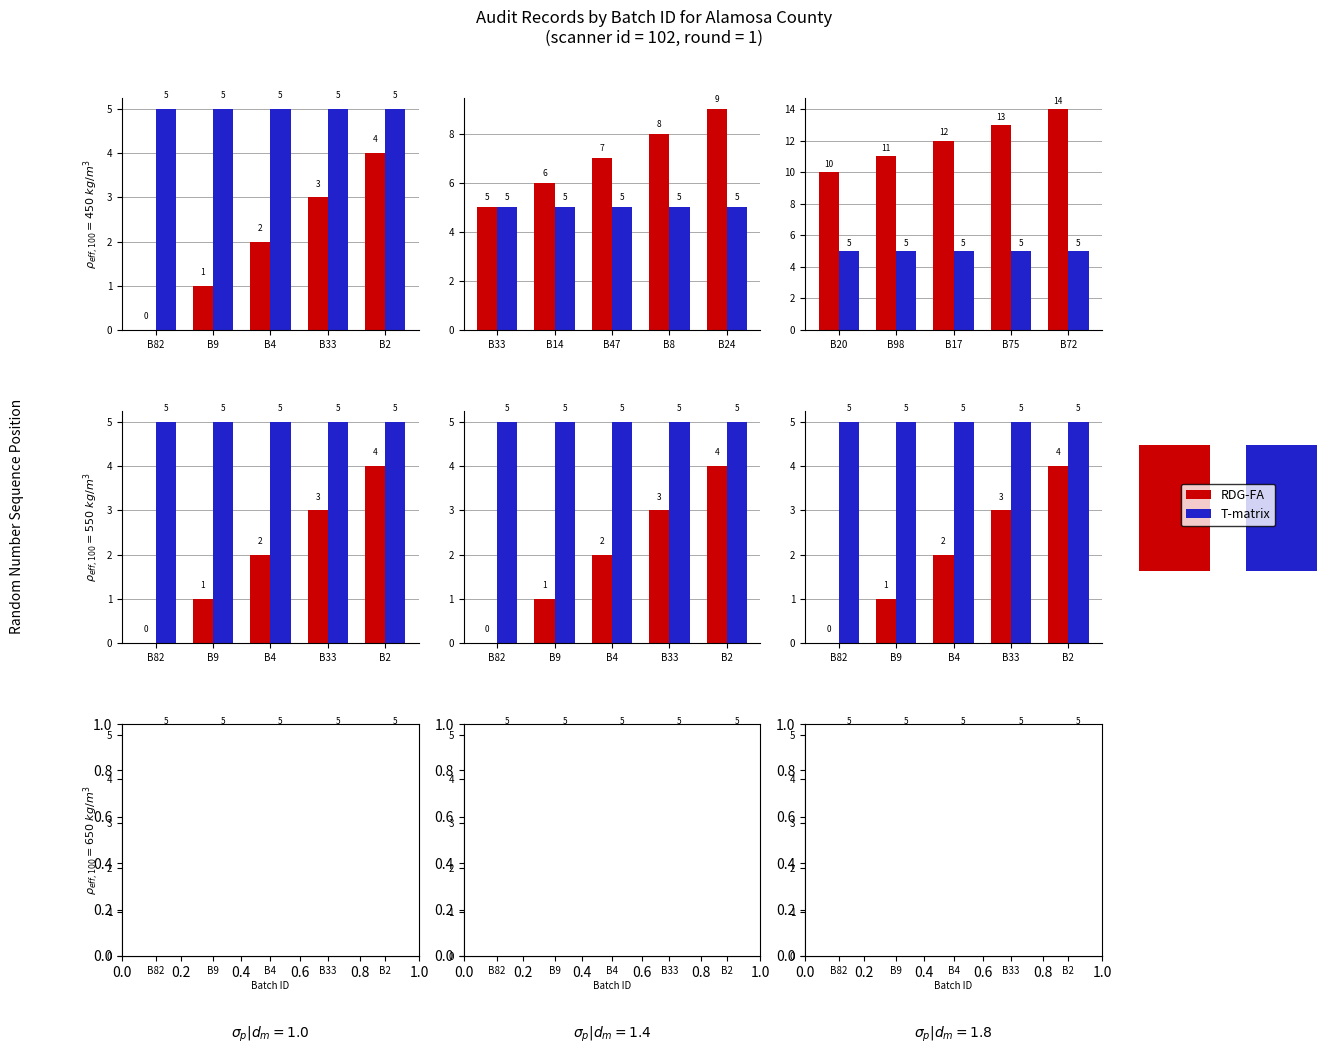

The RDG-FA series shows 1 at B33. True or false?

False